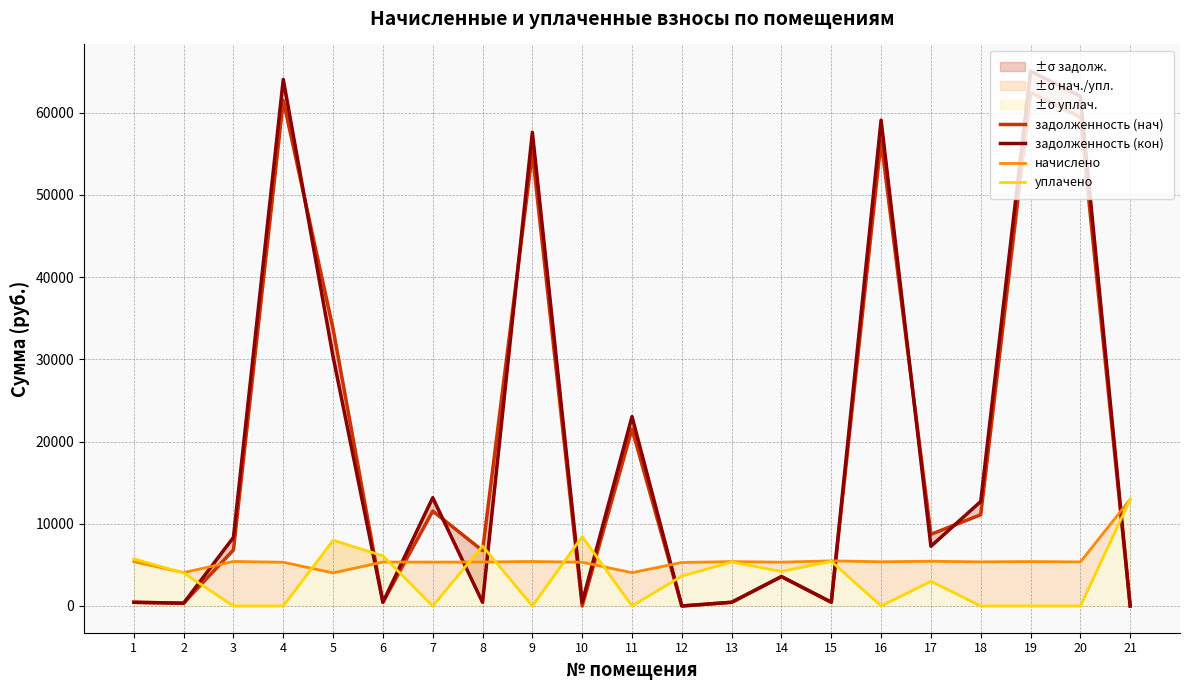

Which series has the widest spread of values?

задолженность (кон)